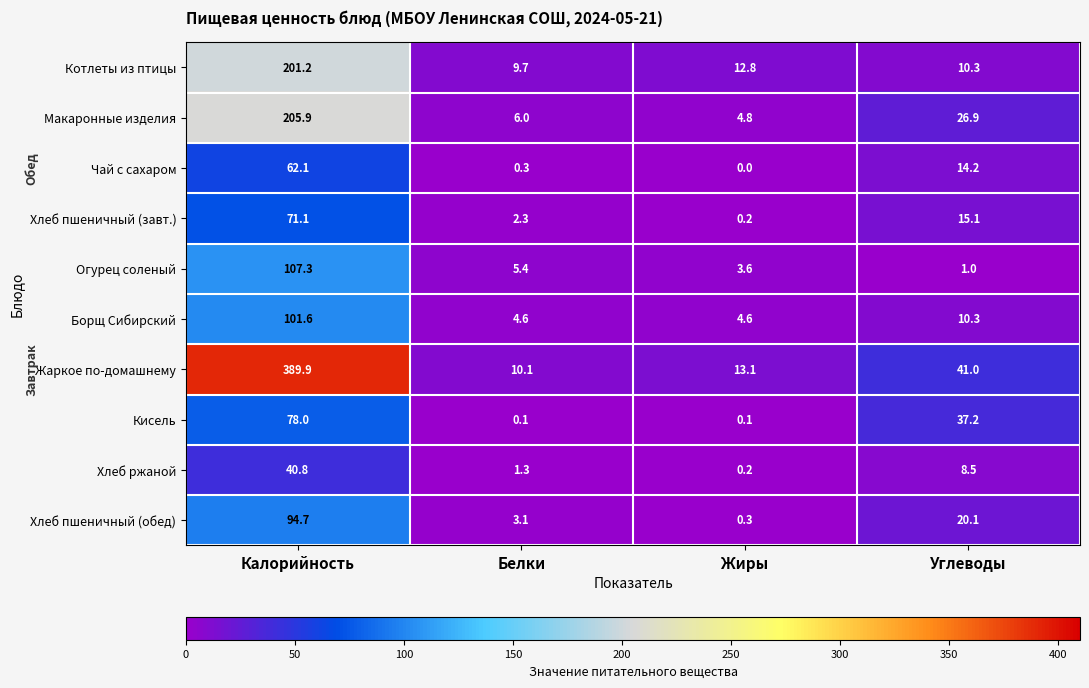

The Котлеты из птицы series shows 9.7 at Белки. True or false?

True